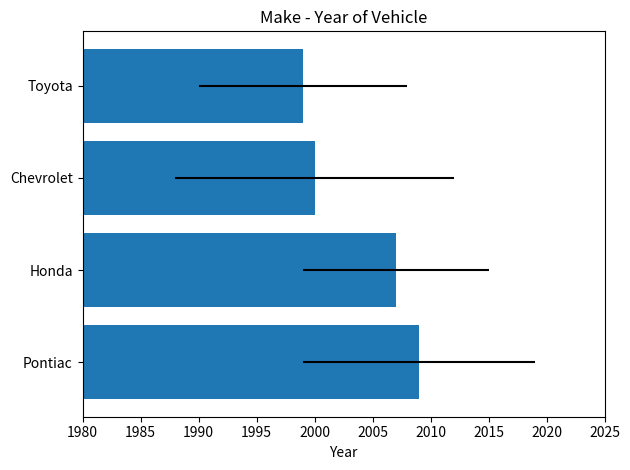

What is the average value?

2004